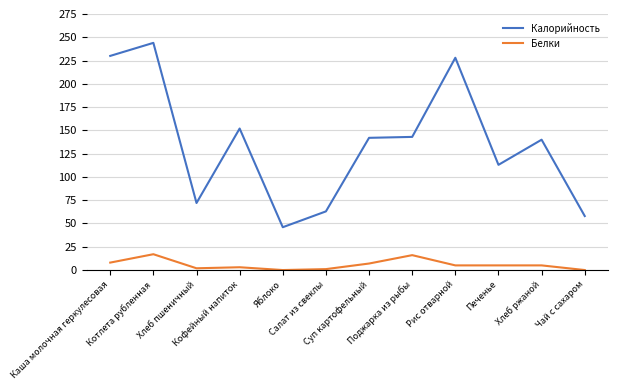

List the series in order of their peak value, lowest first.

Белки, Калорийность